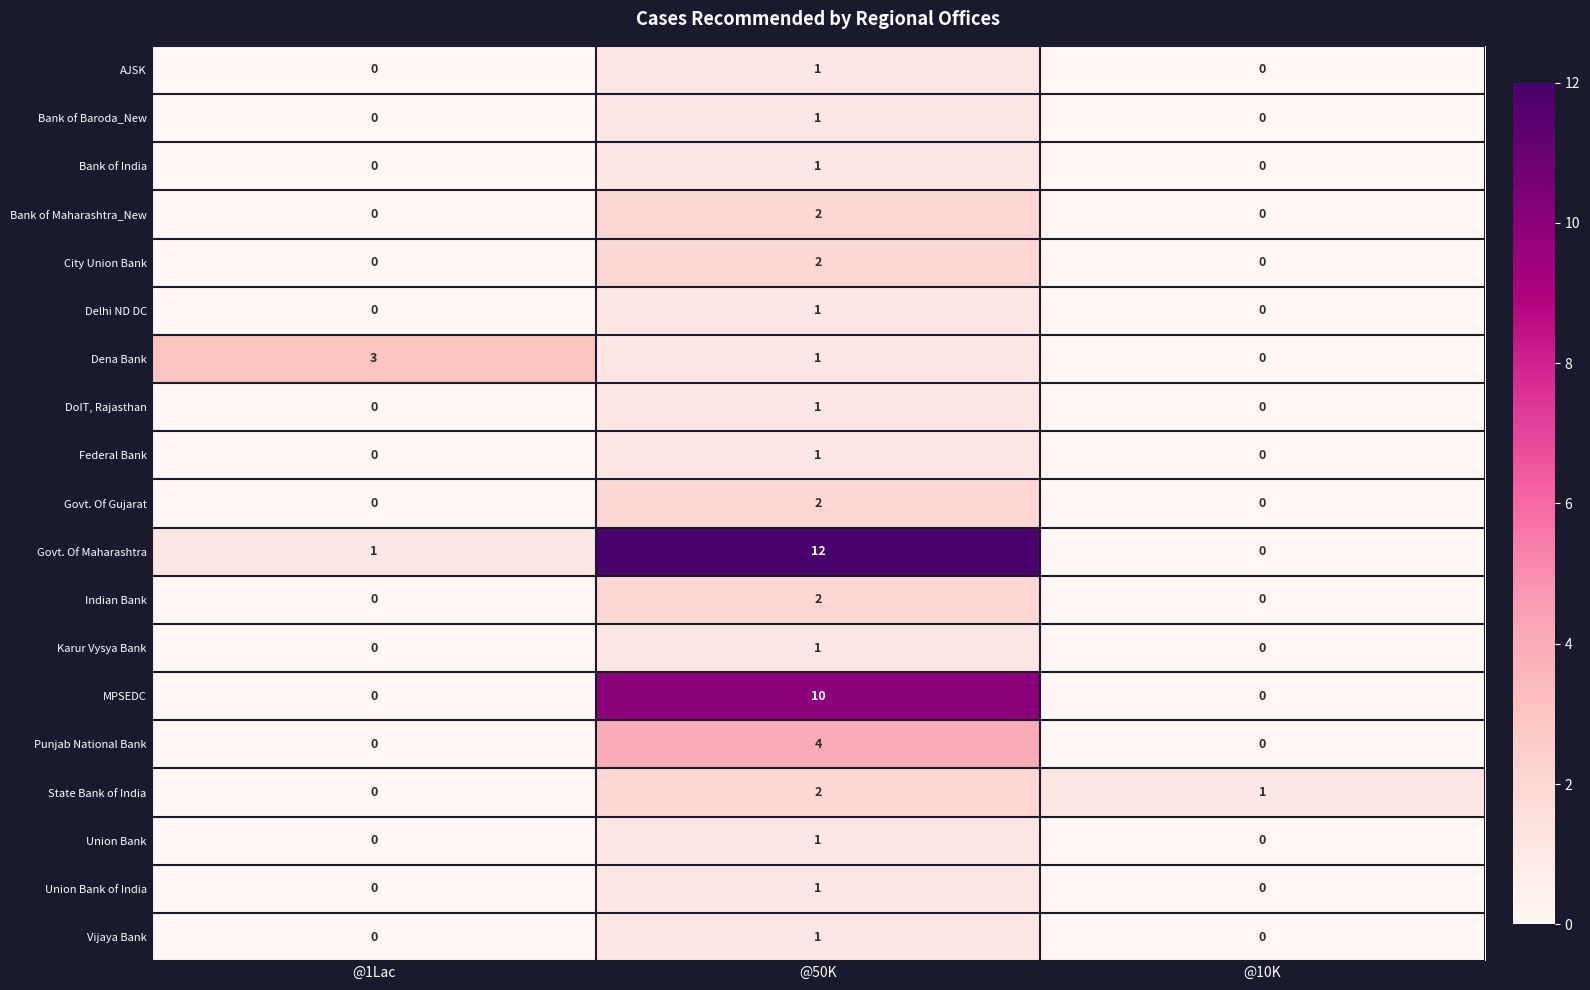

Where does the Dena Bank series first go above 1?

@1Lac